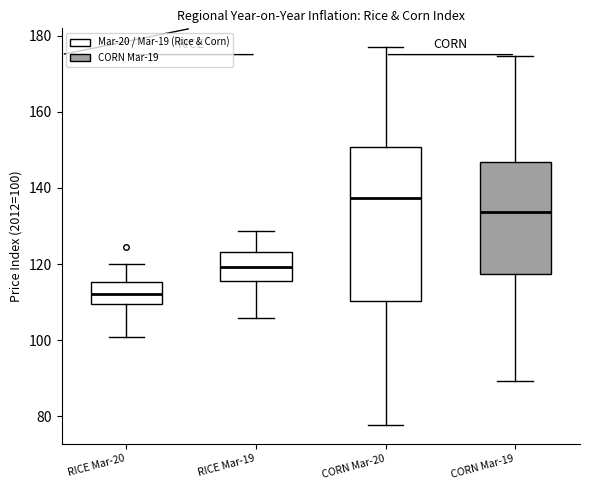

Comparing the boxes themselves (not the whiskers), which one is the tallest?

CORN Mar-20